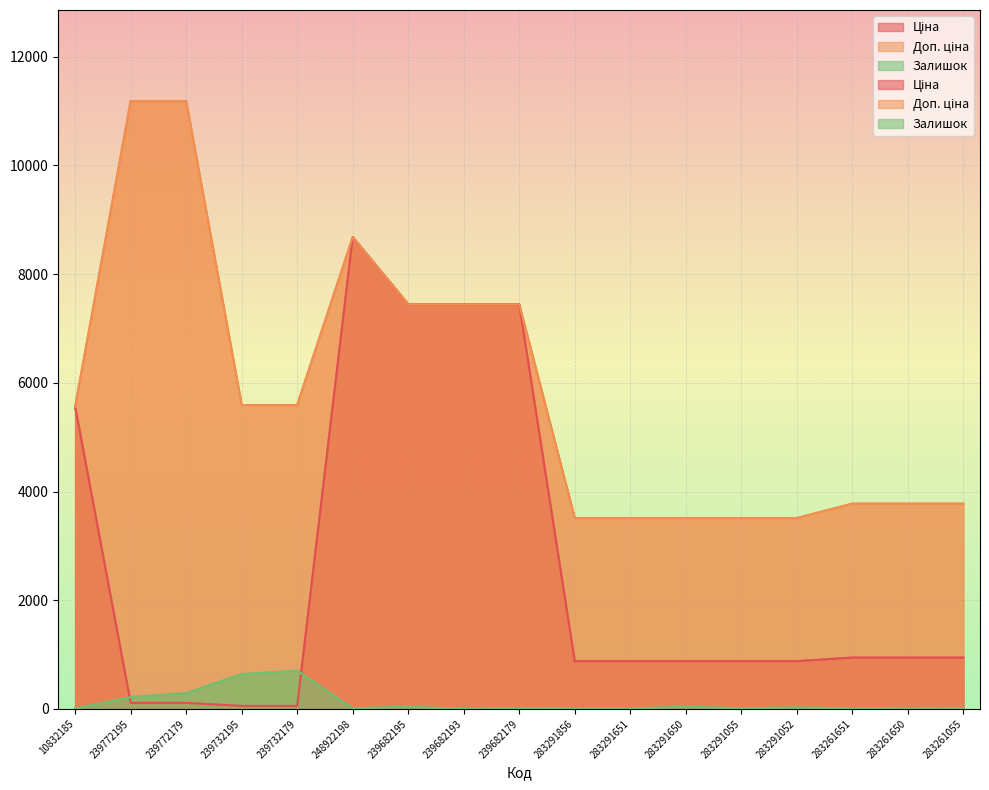

Where is Залишок nearest to the value 351?

239772179